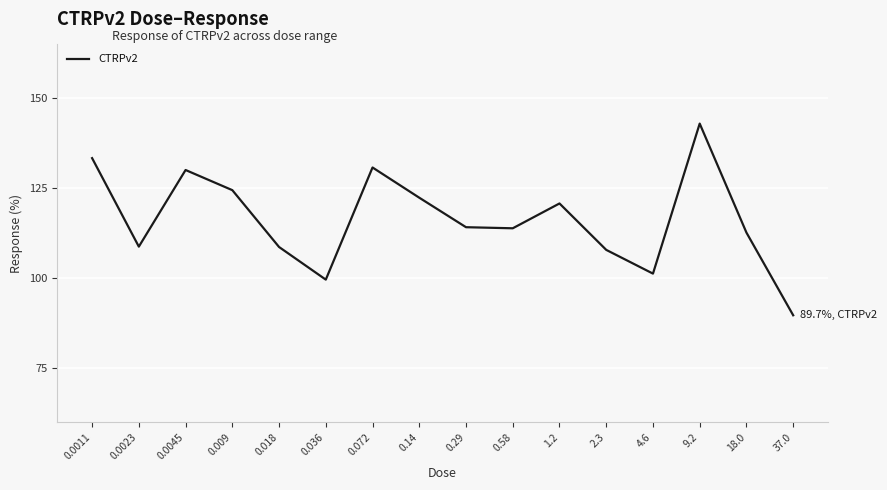

How many interior local valleys (lower than both neighbors) does the data have?

4